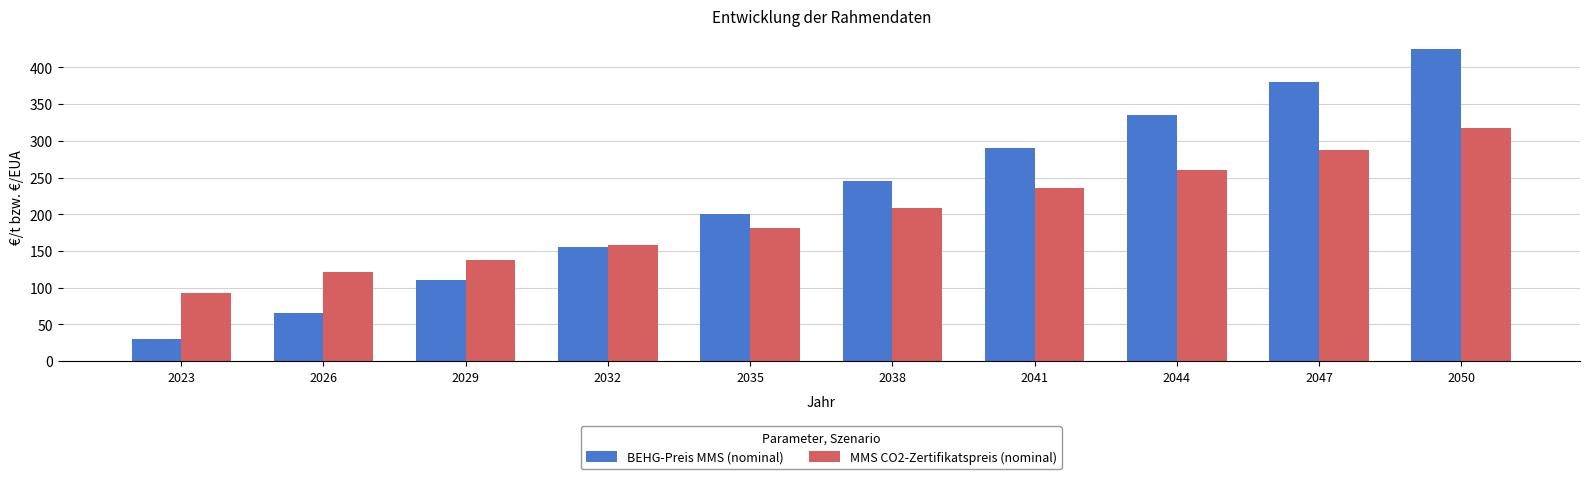

How many bars are there in total?

20